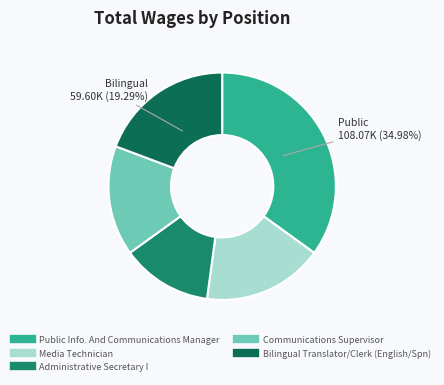

Does any single category account for the majority?

No